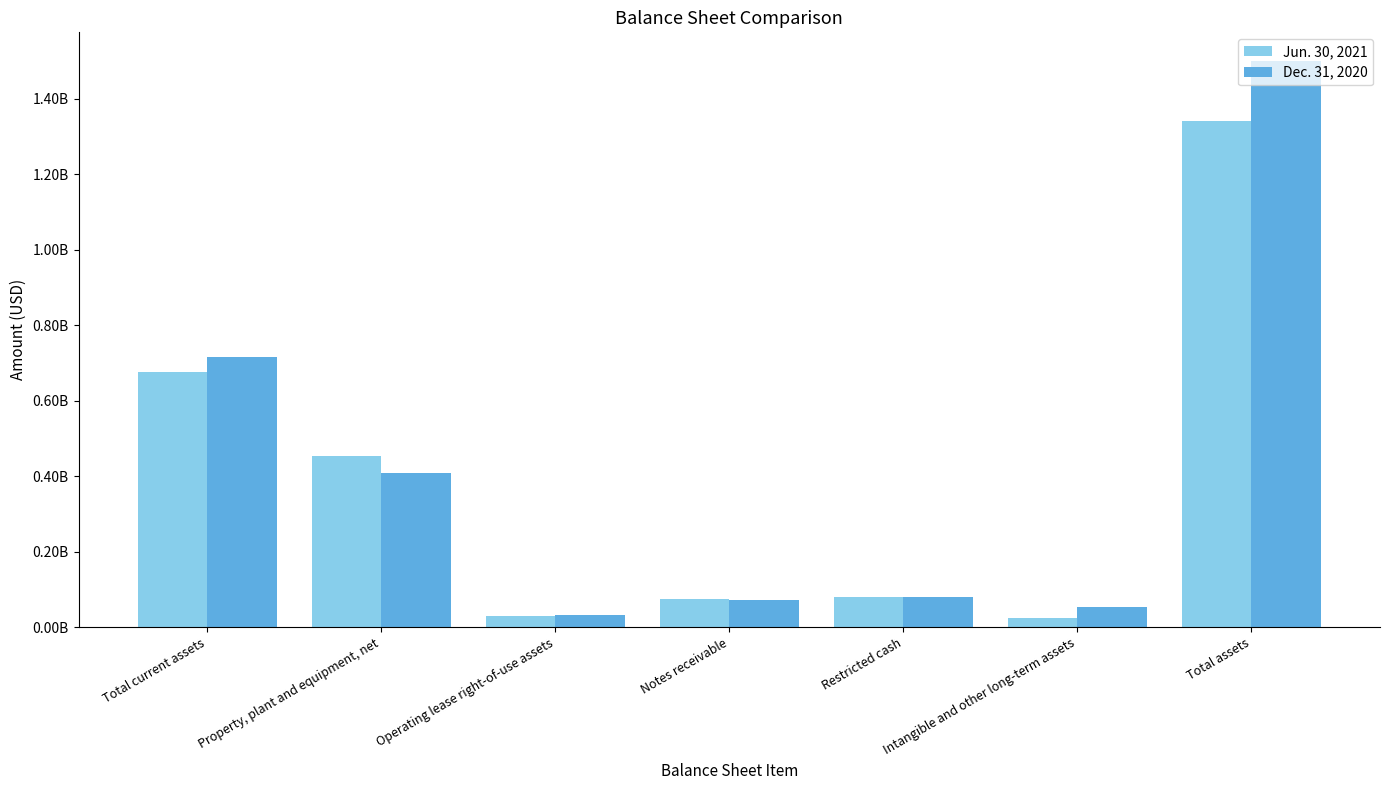

The value of Jun. 30, 2021 at Restricted cash is 80159000. True or false?

True